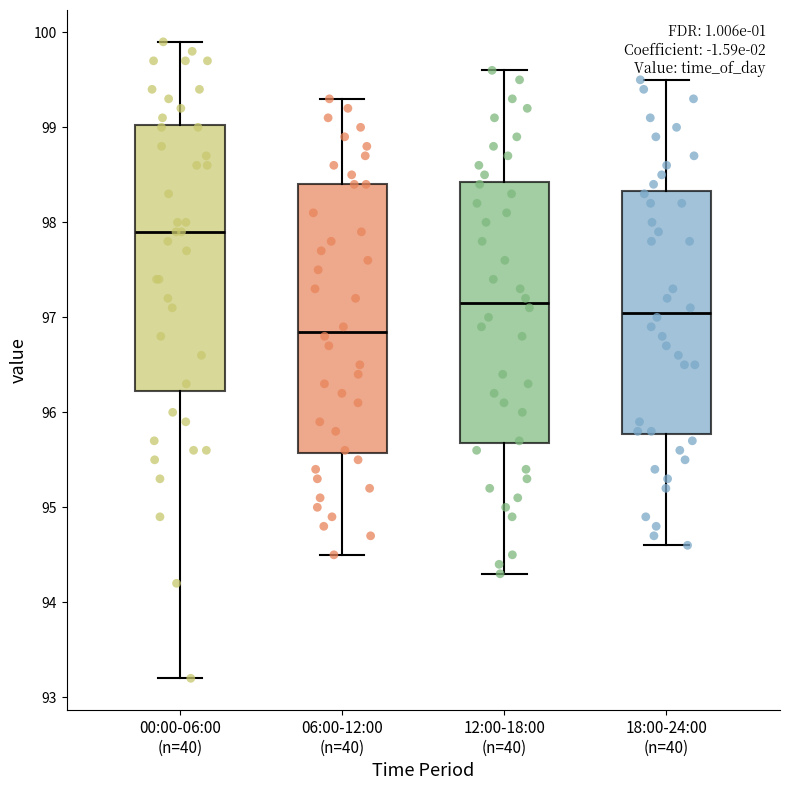

Where does the lower whisker of the box for 18:00-24:00 (n=40) end on the y-axis? The values are not printed on the chart, so give them approximately, as read against the axis.

94.6